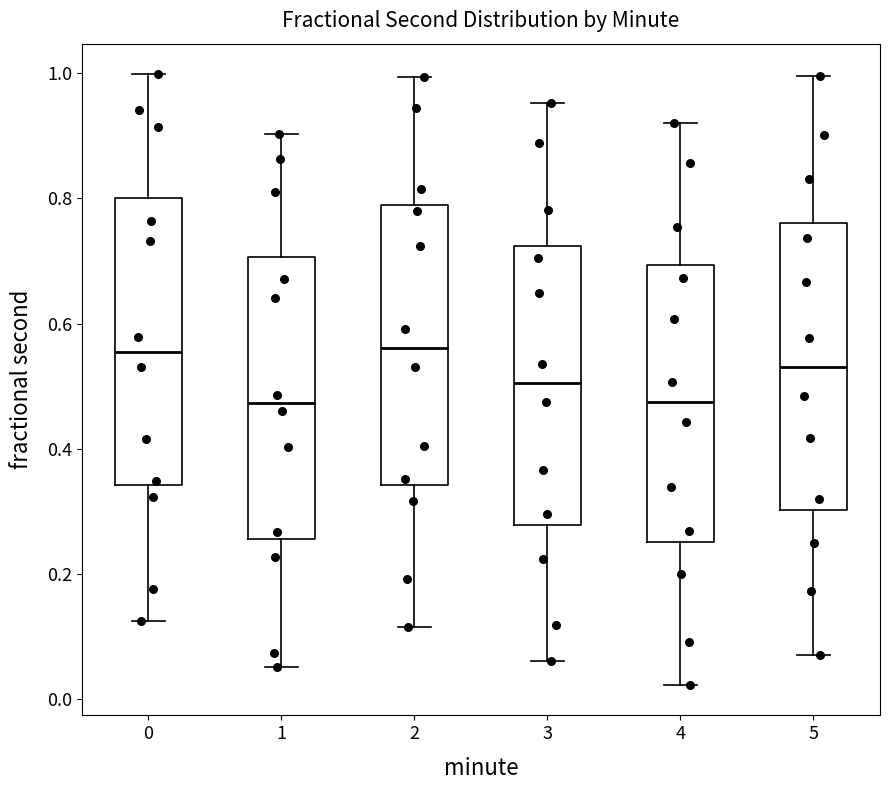

Reading left to right, read every box against the y-axis: the position of its median line, the range the box covers, and the ends of its whiskers. The values are not printed on the chart, so give them approximately, as read against the axis.

0: median 0.56, box 0.34 to 0.80, whiskers 0.12 to 1.00
1: median 0.48, box 0.26 to 0.70, whiskers 0.06 to 0.90
2: median 0.56, box 0.34 to 0.78, whiskers 0.12 to 1.00
3: median 0.50, box 0.28 to 0.72, whiskers 0.06 to 0.96
4: median 0.48, box 0.26 to 0.70, whiskers 0.02 to 0.92
5: median 0.54, box 0.30 to 0.76, whiskers 0.06 to 1.00